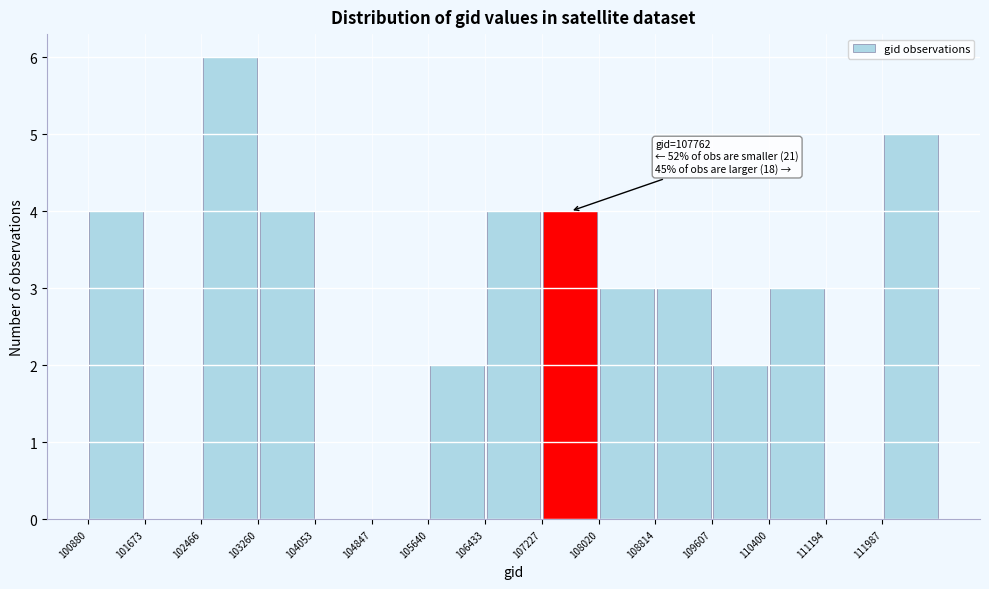

Over which range of the x-axis is the bar tallest?

102500 to 103300